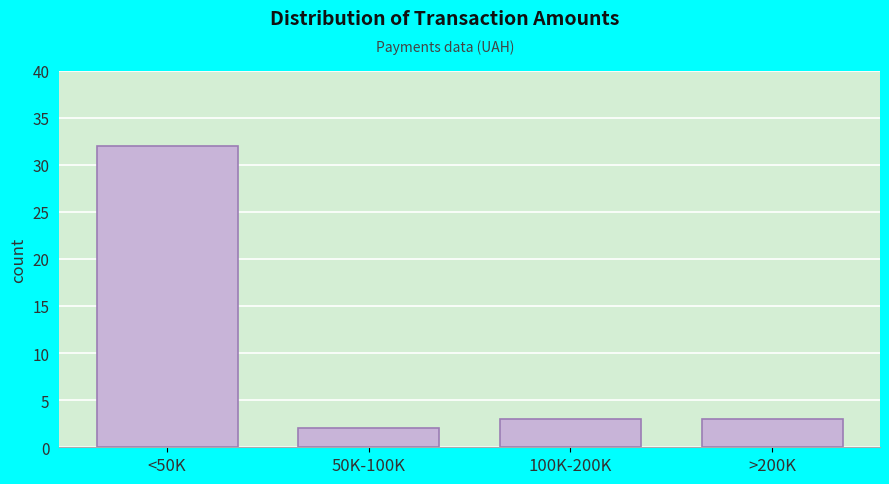

Reading left to right, extract all data points from this chart.

32	2	3	3